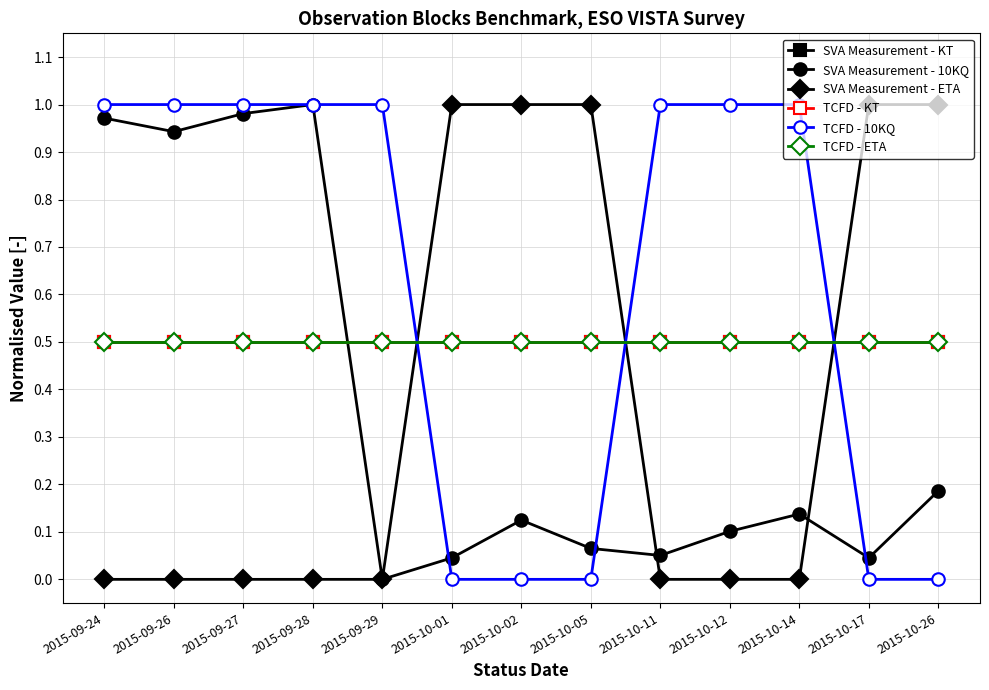

What is the difference between the maximum and minimum values in the TCFD - 10KQ series?

1.0